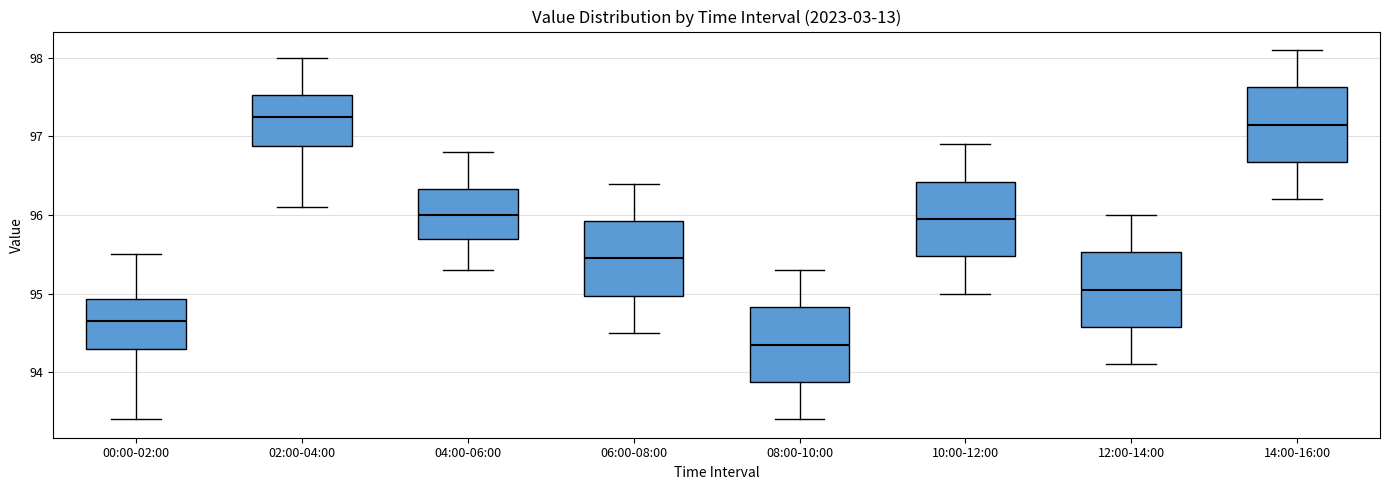

Where is the upper edge of the box for 04:00-06:00 on the y-axis? The values are not printed on the chart, so give them approximately, as read against the axis.

96.3